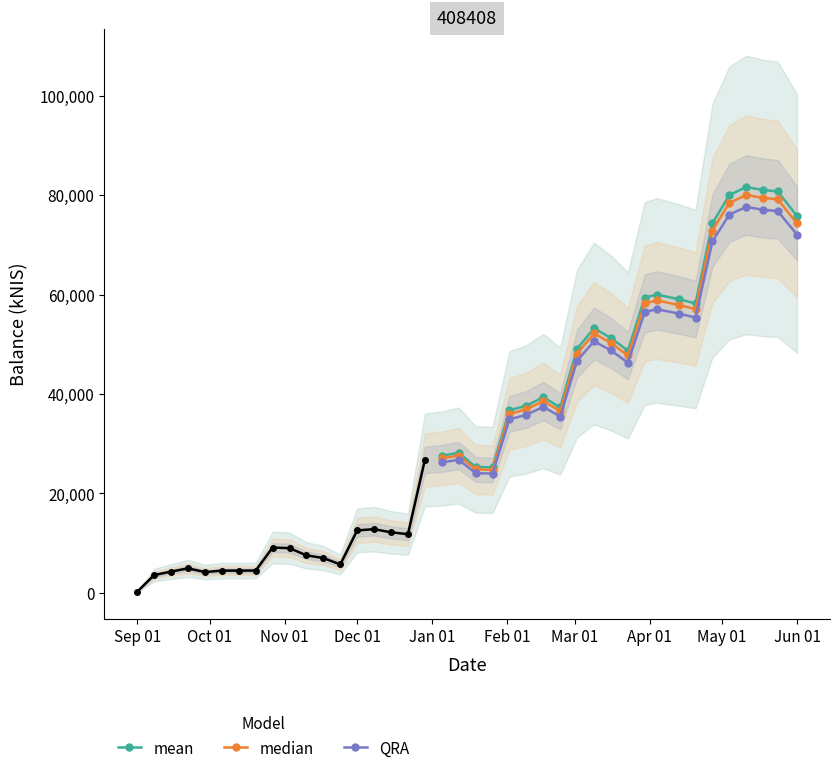

What is the value of the median point at the 14th from the left?

58807.7